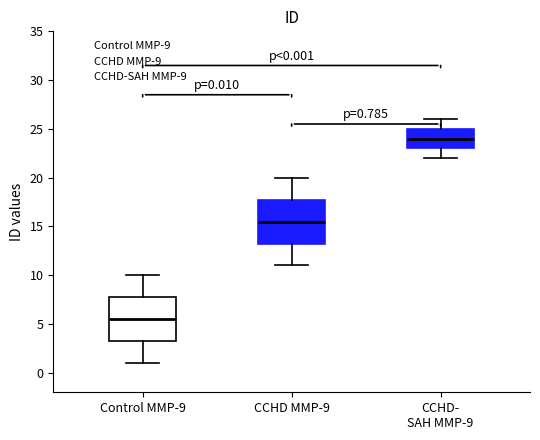

Which box has the lowest median line?

Control MMP-9